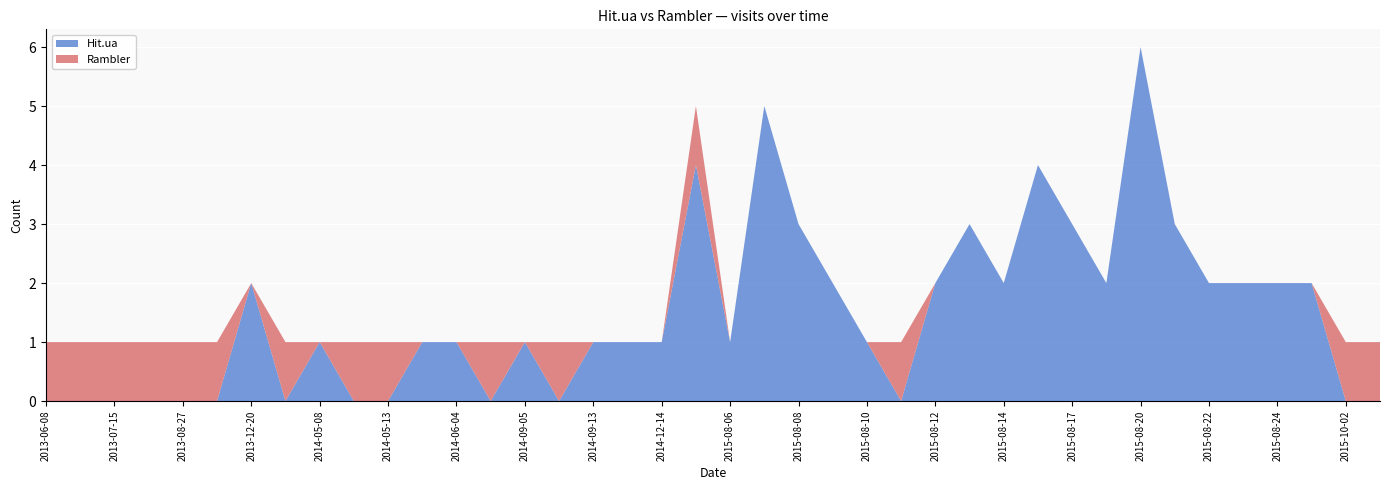

Reading left to right, what are all the values shown in this chart?

Hit.ua: 0	0	0	0	0	0	2	0	1	0	0	1	1	0	1	0	1	1	1	4	1	5	3	2	1	0	2	3	2	4	3	2	6	3	2	2	2	2	0	0
Rambler: 1	1	1	1	1	1	0	1	0	1	1	0	0	1	0	1	0	0	0	1	0	0	0	0	0	1	0	0	0	0	0	0	0	0	0	0	0	0	1	1